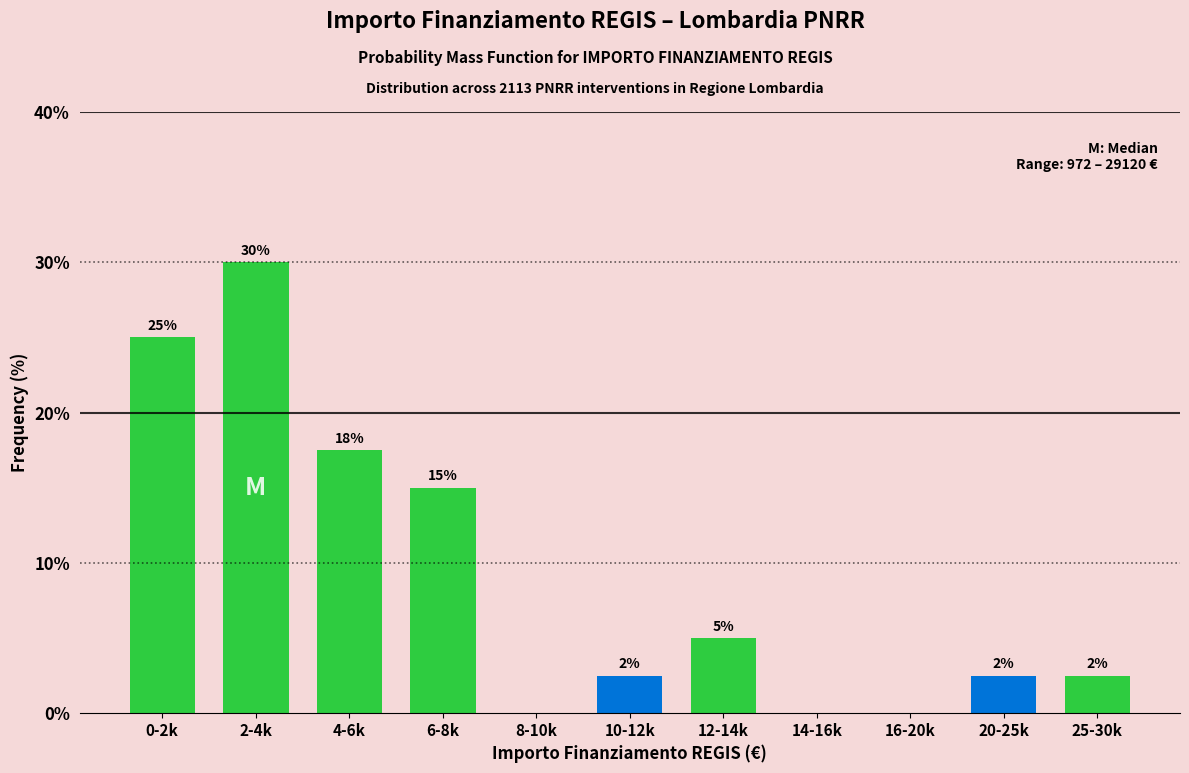

Where is the data nearest to the value 15?

6-8k